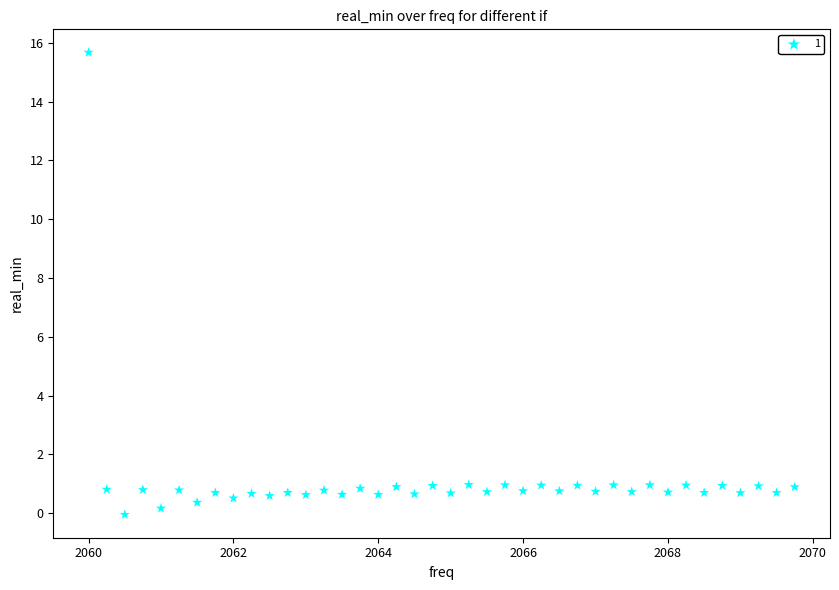

What is the range of X values (max minus min)?

9.8